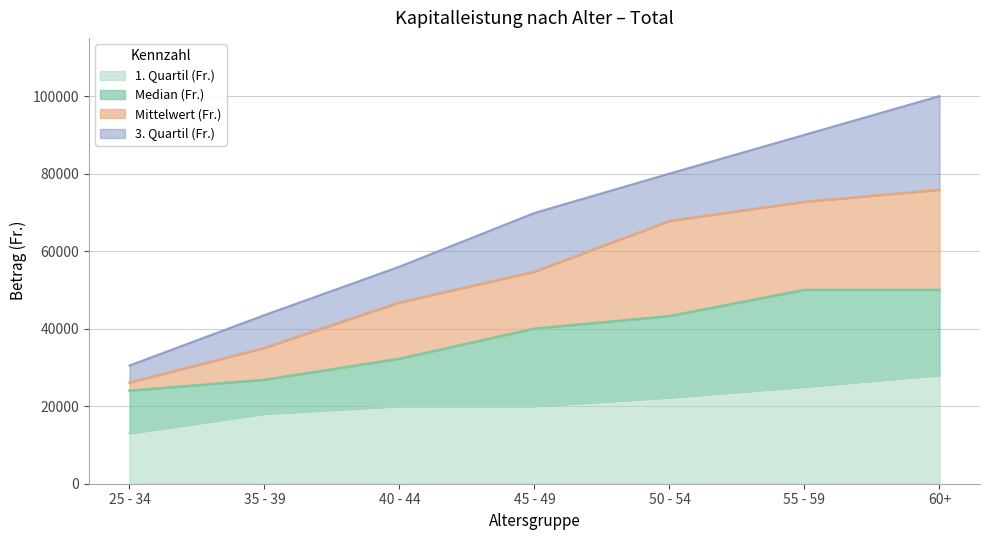

Which series has the widest spread of values?

3. Quartil (Fr.)